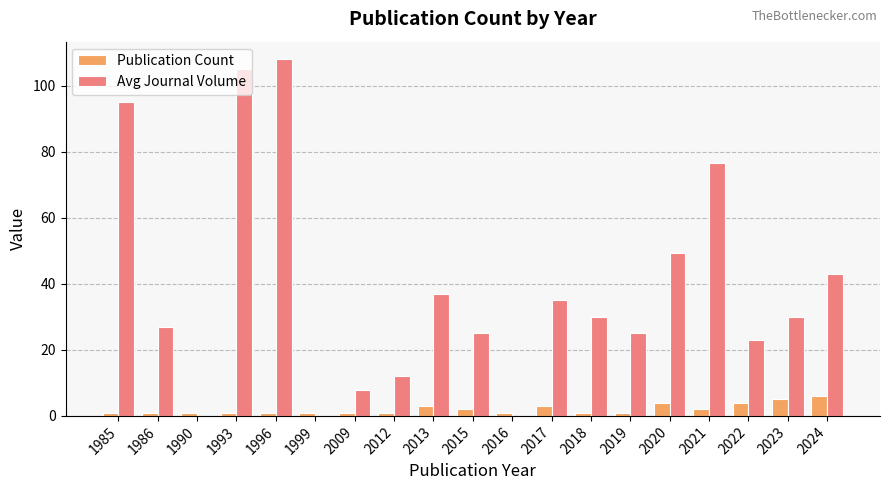

The Avg Journal Volume series shows 30.0 at 2018. True or false?

True